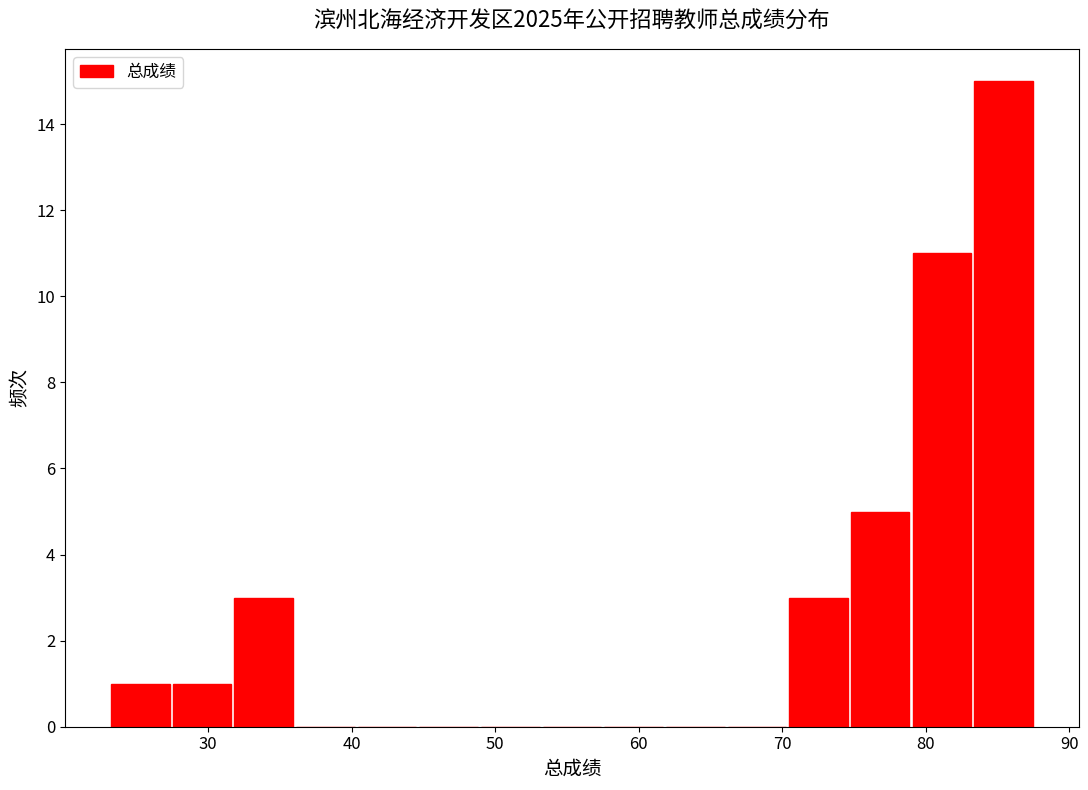

What is the height of the bar covering 70 to 75 on the x-axis? Neither the bar edges nor the heights are printed on the chart, so give them approximately, as read against the axes.

3